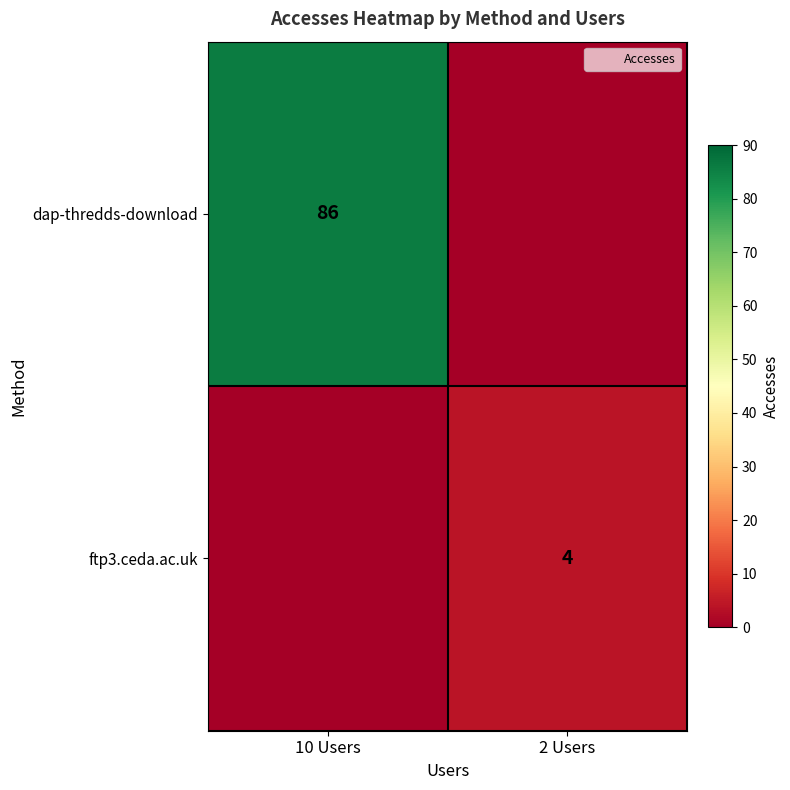

Rank the series at 2 Users from lowest to highest value.

dap-thredds-download, ftp3.ceda.ac.uk